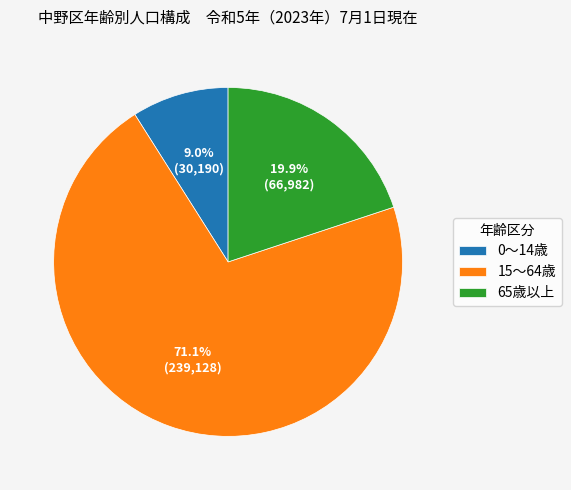

Approximately how many times larger is the value at 0～14歳 compared to 65歳以上?

0.5